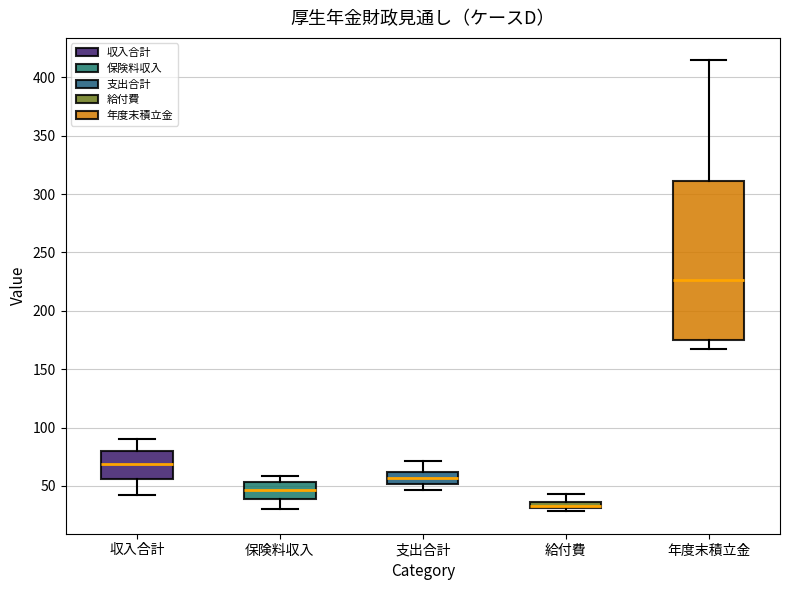

Which box has the highest median line?

年度末積立金